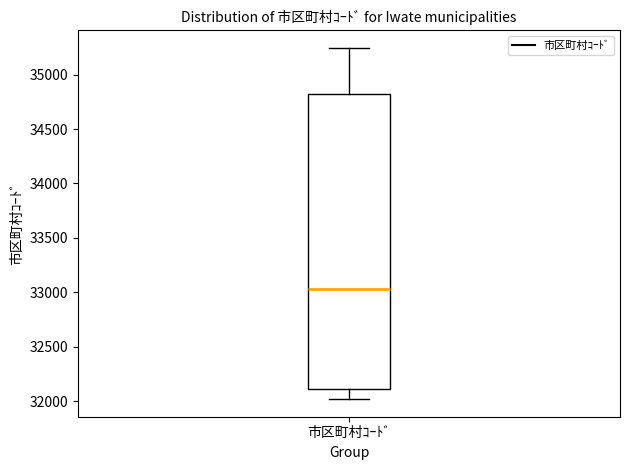

Where does the lower whisker of the box for 市区町村ｺｰﾄﾞ end on the y-axis? The values are not printed on the chart, so give them approximately, as read against the axis.

32000